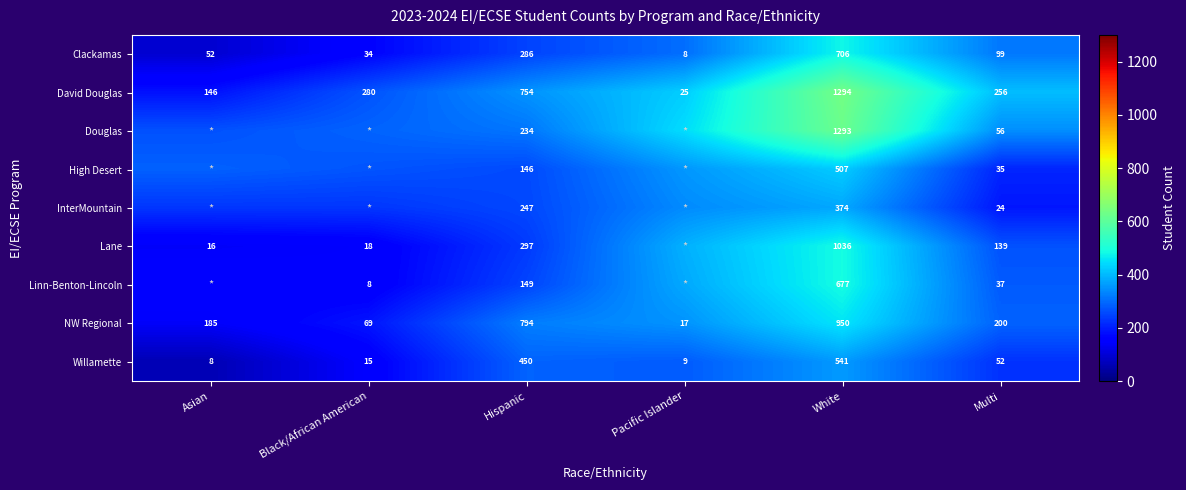

Where does the Clackamas series first go above 99?

Hispanic